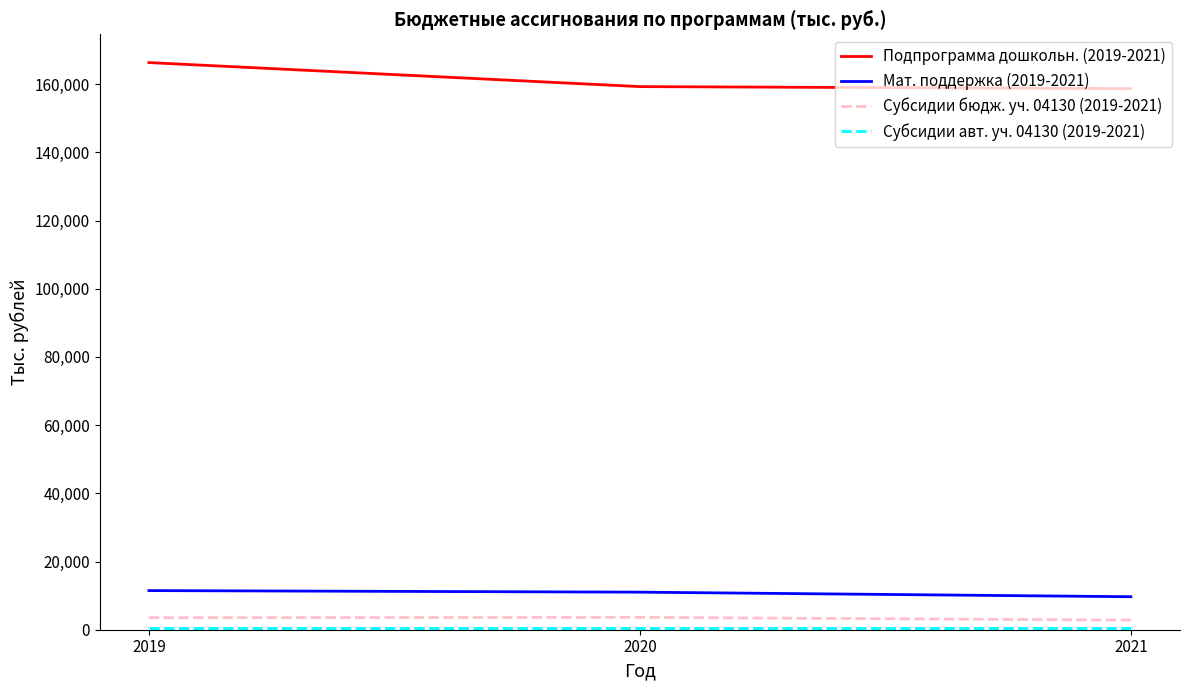

What is the spread (max minus min) of values at 2021?

158247.4